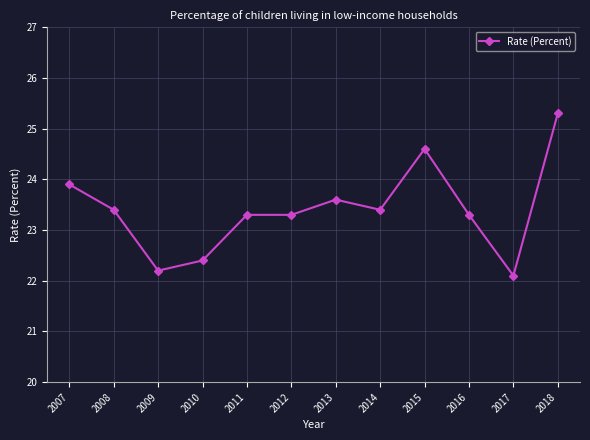

Reading left to right, extract all data points from this chart.

23.9	23.4	22.2	22.4	23.3	23.3	23.6	23.4	24.6	23.3	22.1	25.3